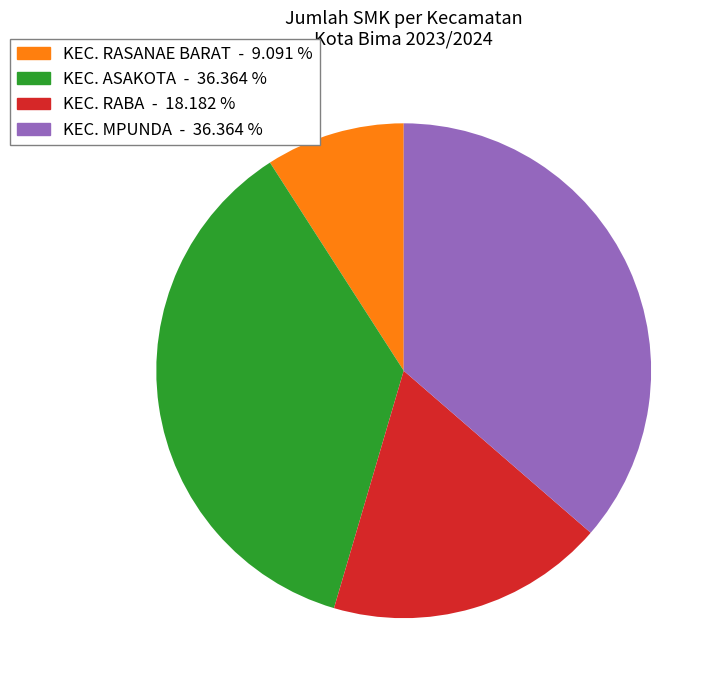

How many slices are in this pie chart?

4